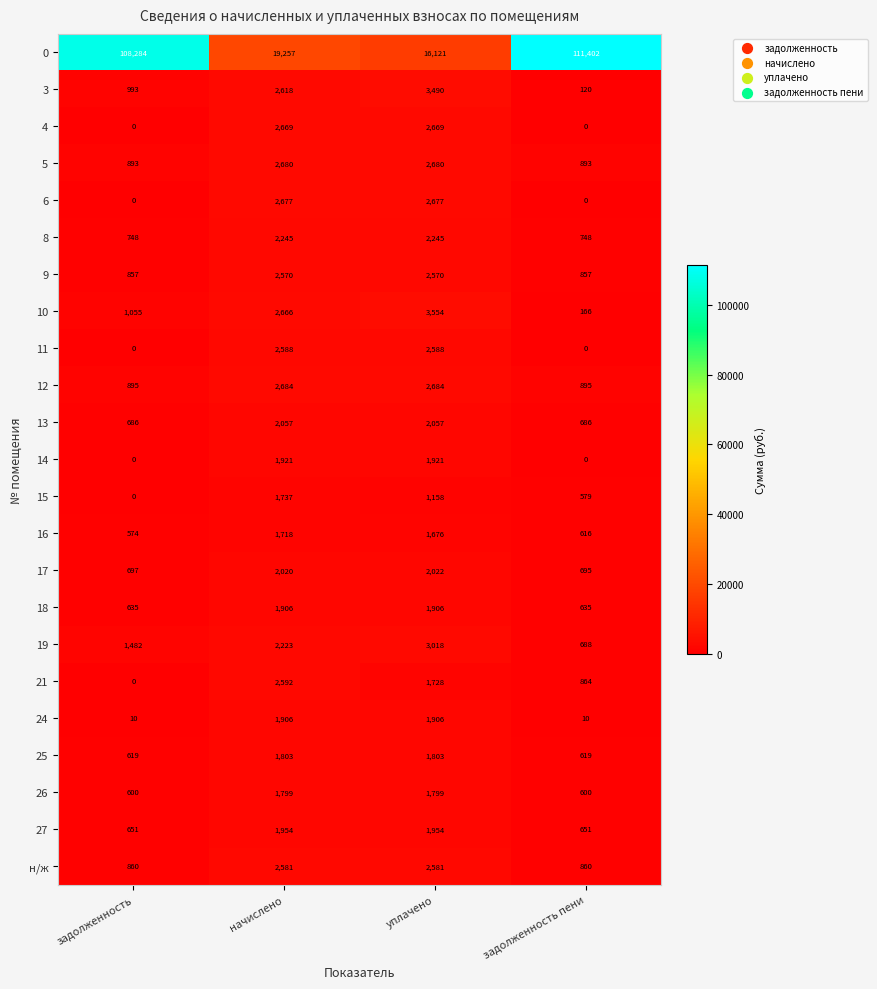

List the labels in order of 10 value, largest first.

уплачено, начислено, задолженность, задолженность пени